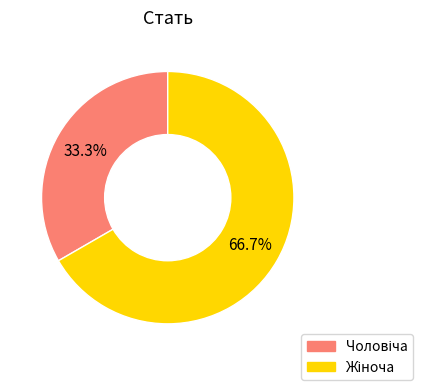

Is there a majority slice in this chart?

Yes